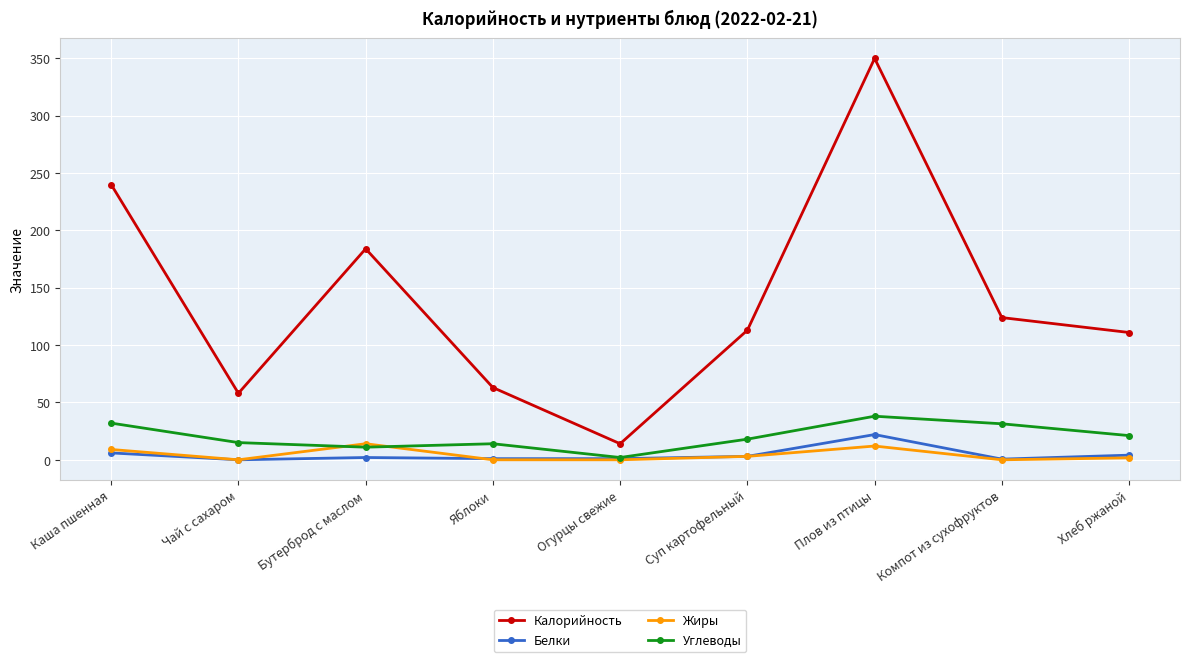

The Белки series shows 3.0 at Суп картофельный. True or false?

True